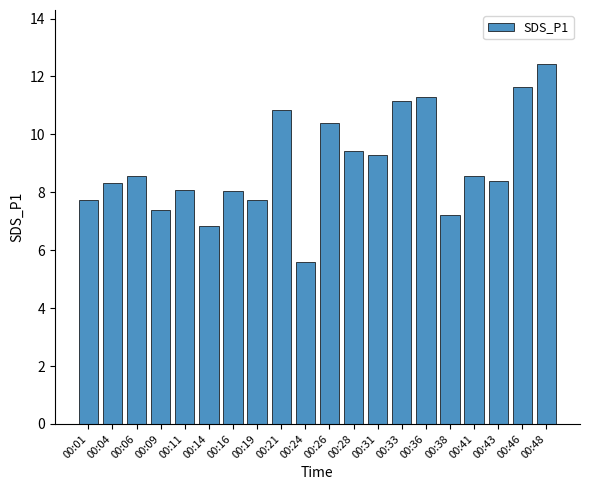

How many distinct data groups are displayed?

1